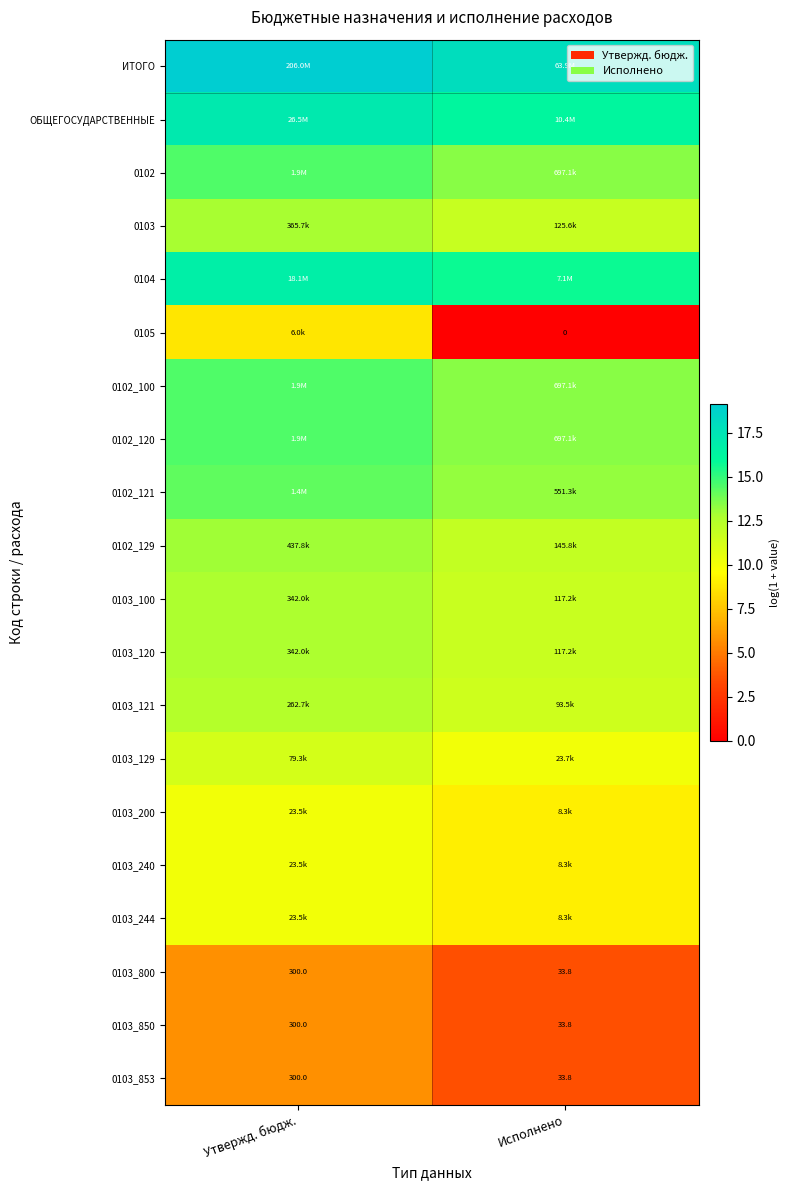

At which label does 0103_800 reach its minimum?

Исполнено